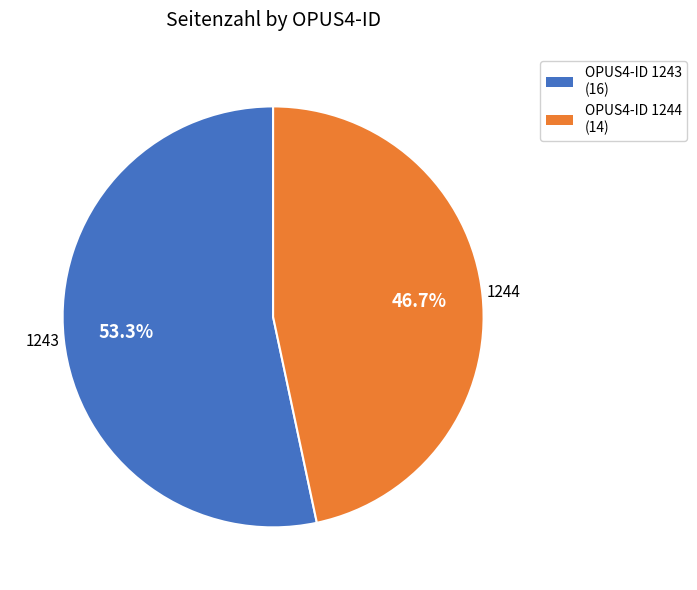

Is there any slice that represents more than half of the pie?

Yes